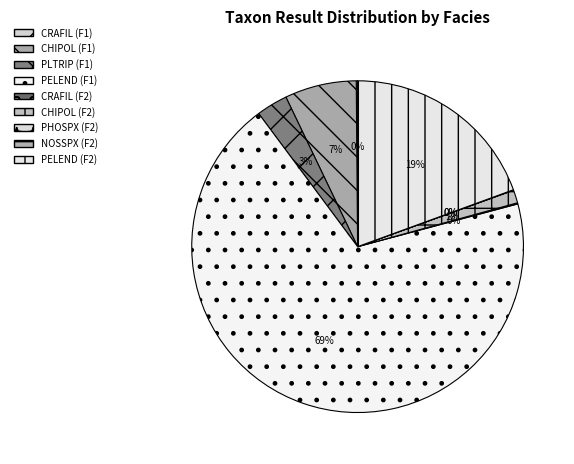

How many segments does this pie chart have?

9